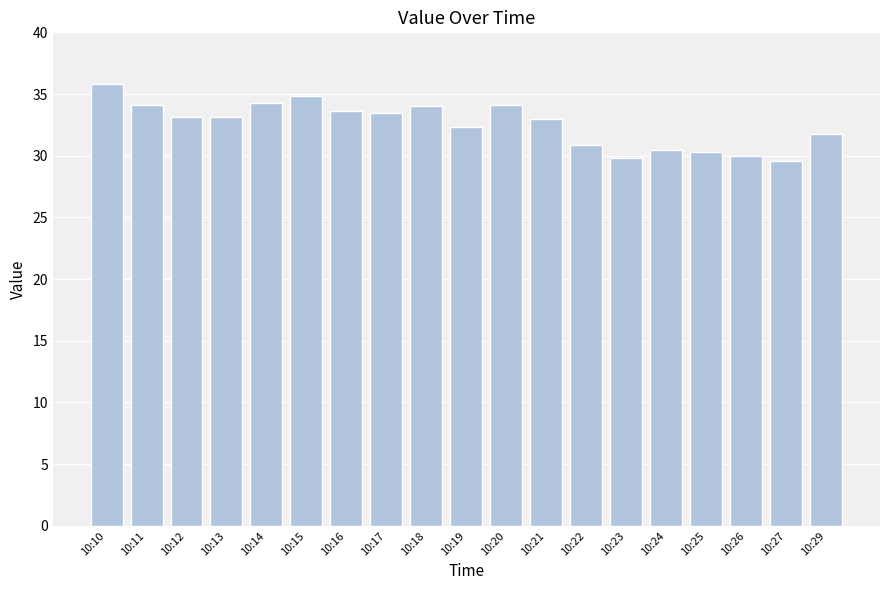

The value at 10:26 is 14.7. True or false?

False